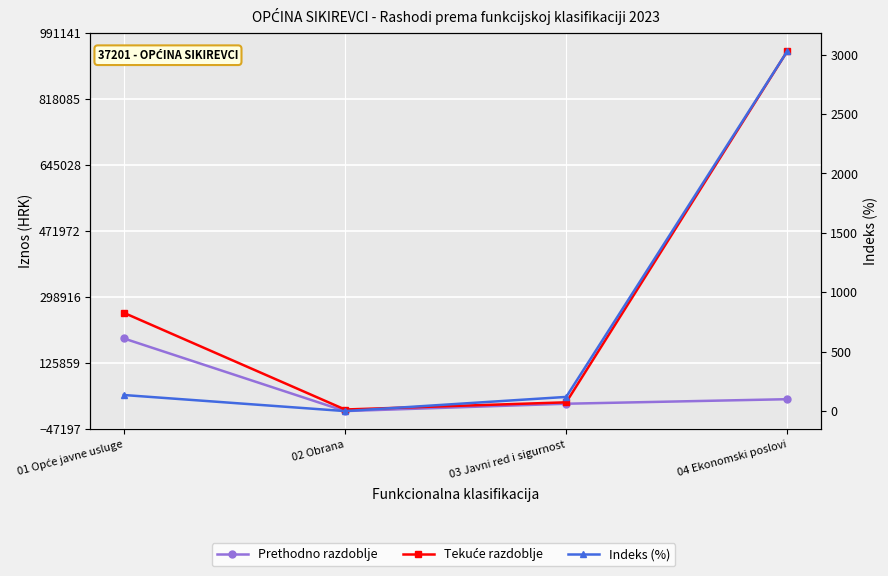

How many lines are shown in the chart?

3